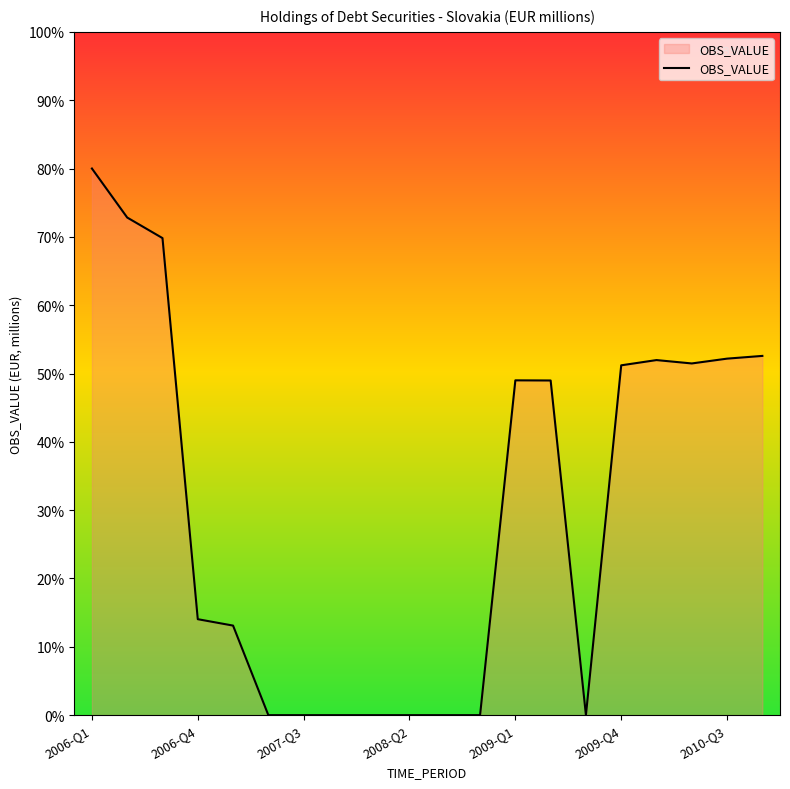

What is the greatest value displayed?

80.0